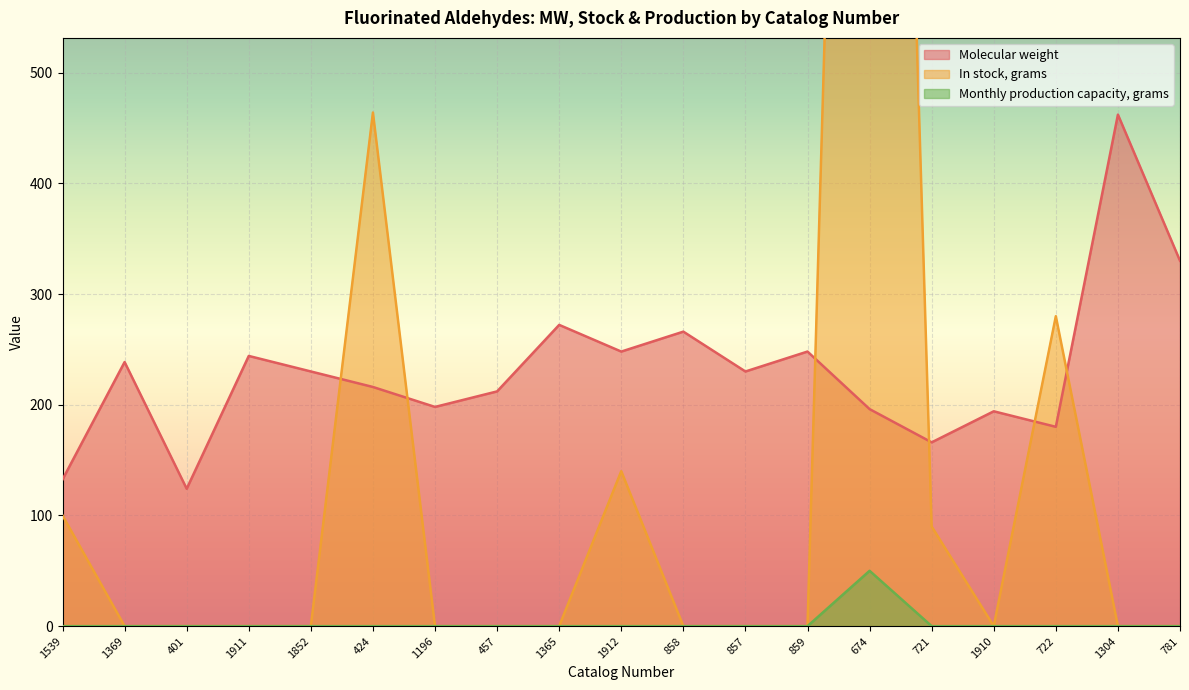

Which series has the largest total across all categories?

Molecular weight